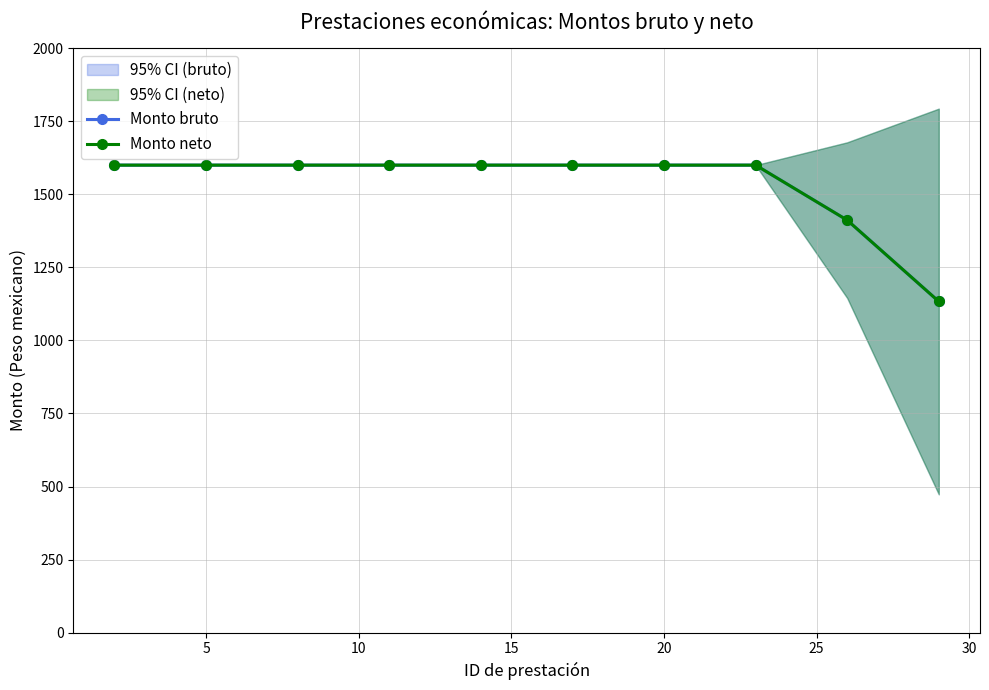

What is the average value of the Monto bruto series?

1534.5